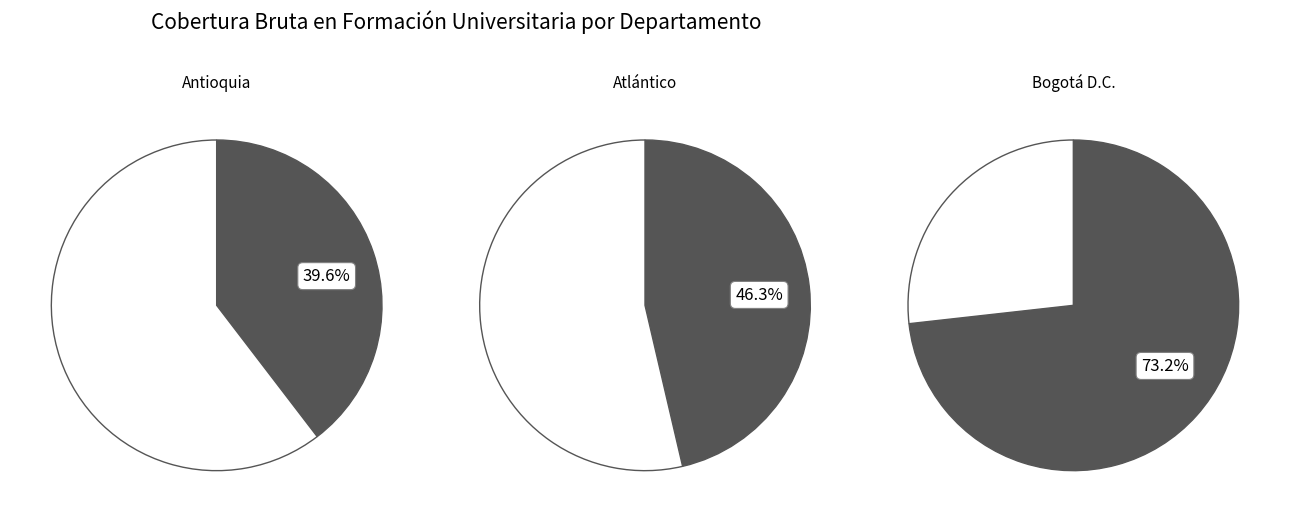

Is there a majority slice in this chart?

No